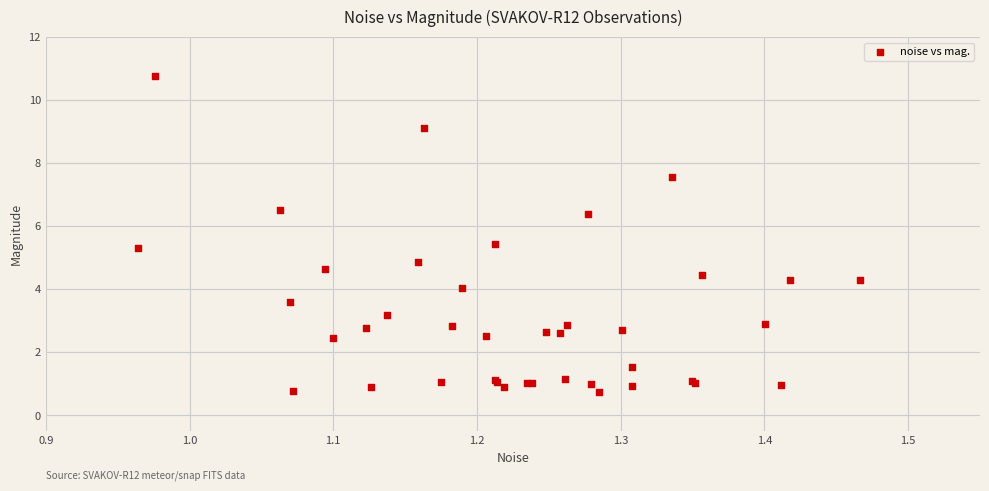

What Y value in the scatter plot is closest to 5?

4.9